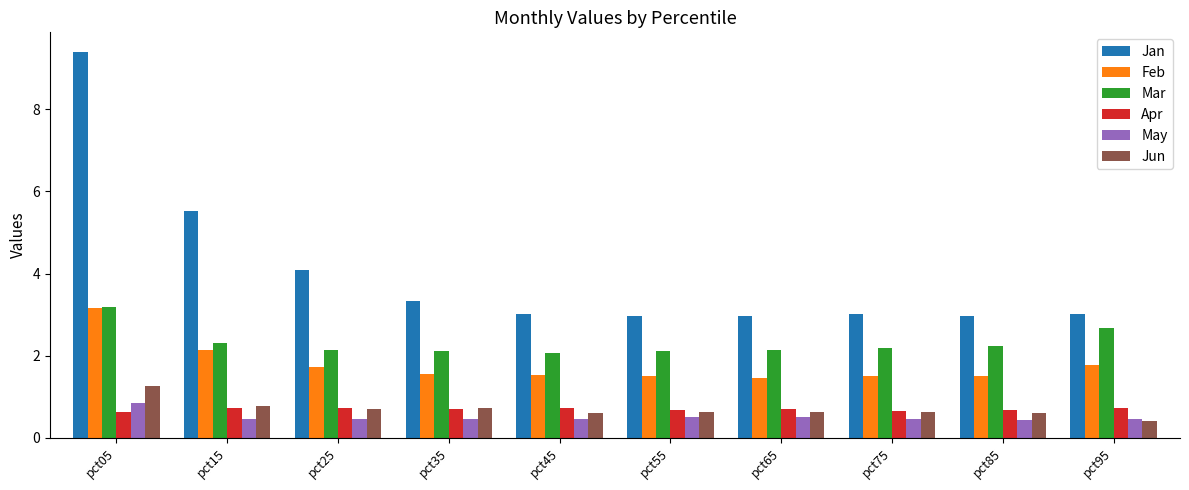

At which label is Jan closest to 6?

pct15